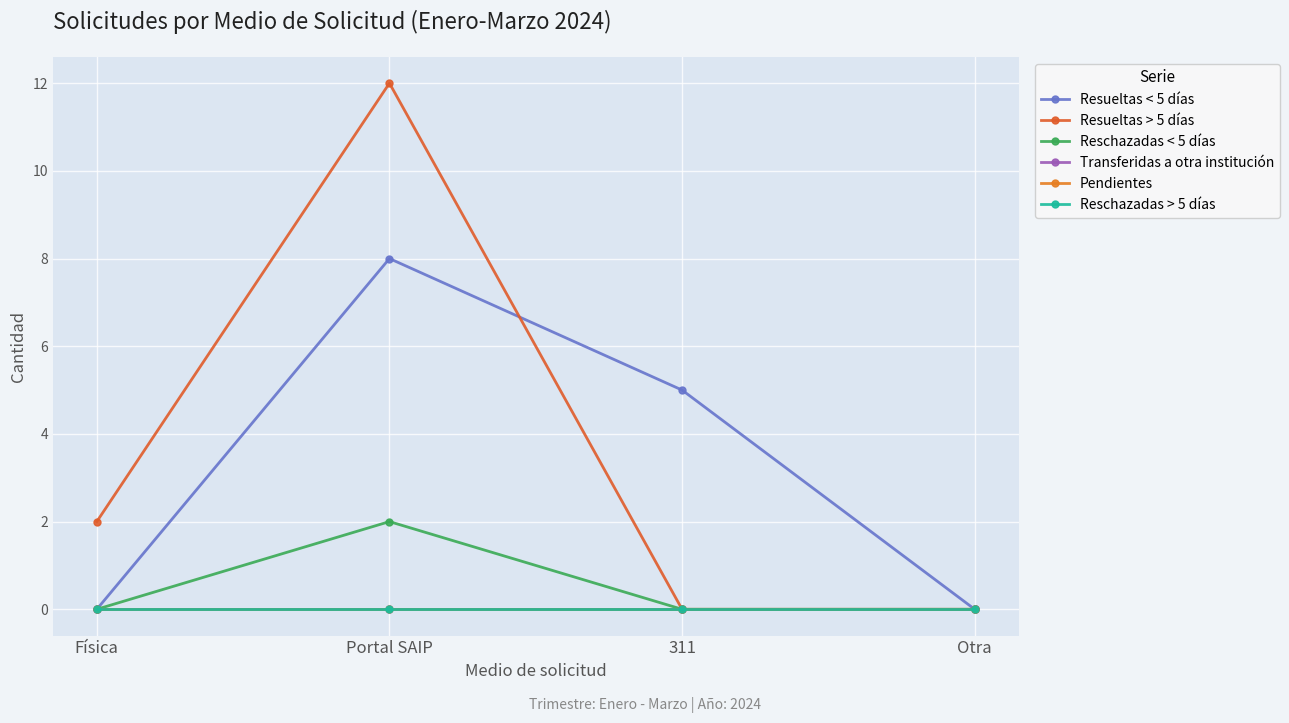

At which category is the sum across all series the highest?

Portal SAIP